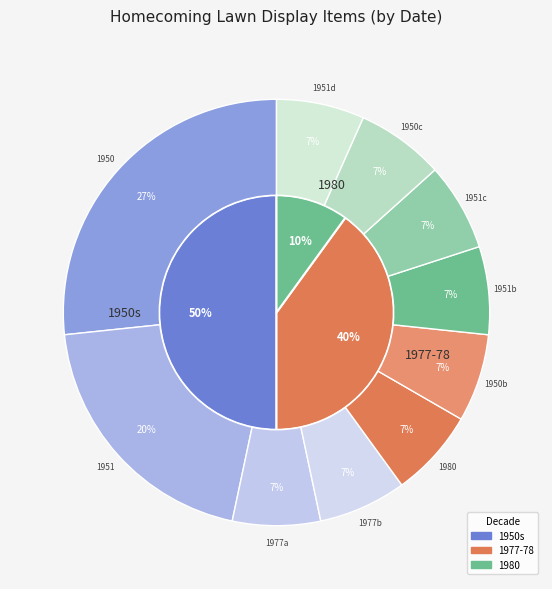

To the nearest percent, what percentage of the pie is 1977-10-28?

7%